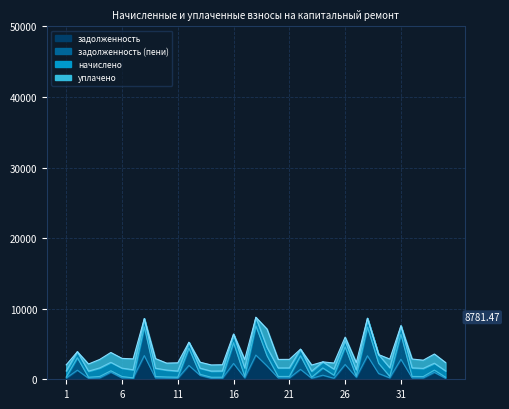

What is the difference between the maximum and minimum values in the задолженность (пени) series?

7384.2